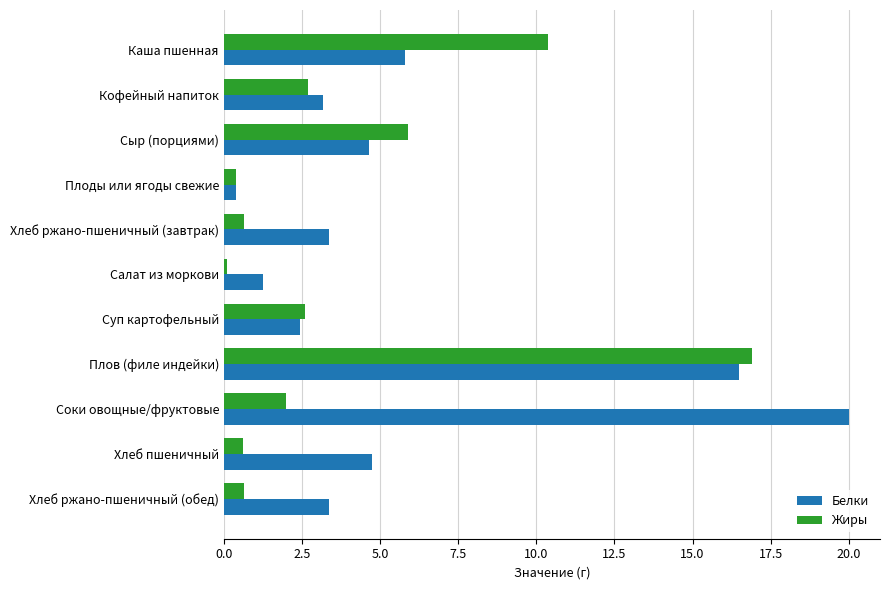

The value of Жиры at Плов (филе индейки) is 5.3. True or false?

False